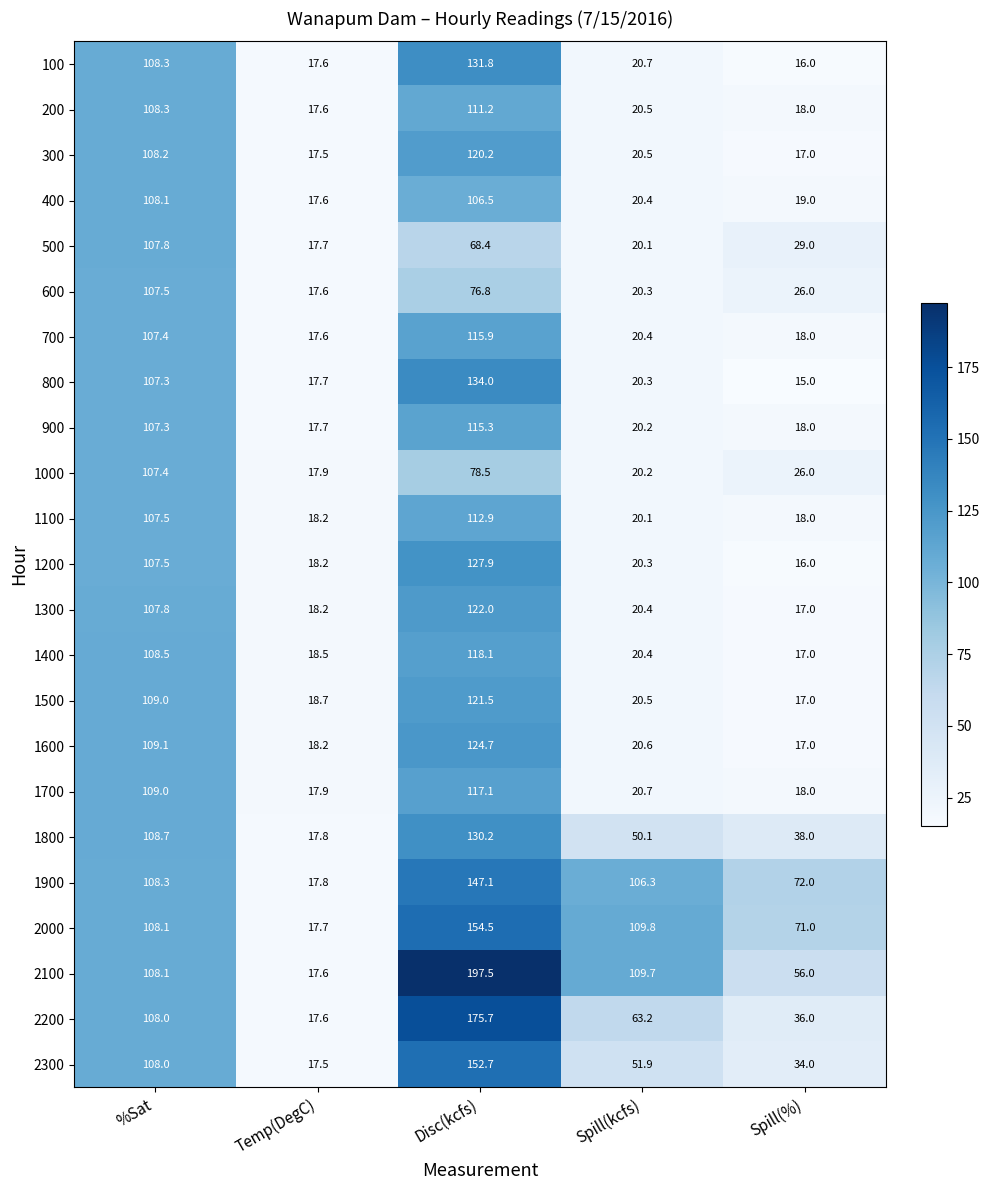

Is it true that 1900 equals 28.2 at Spill(%)?

False